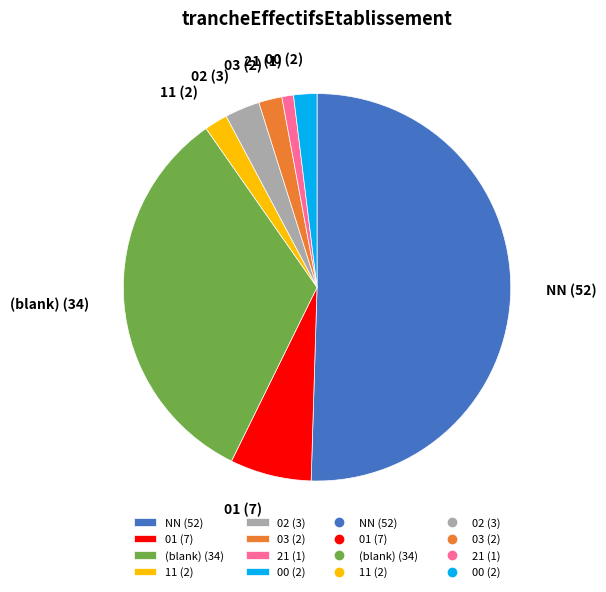

Does 00 (2) represent more than half of the total?

No